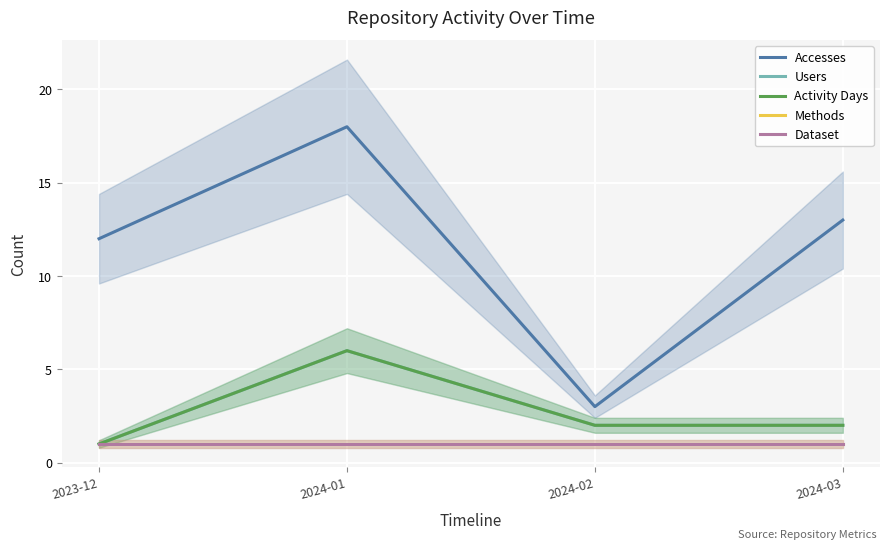

True or false: Dataset and Users cross at least once.

False